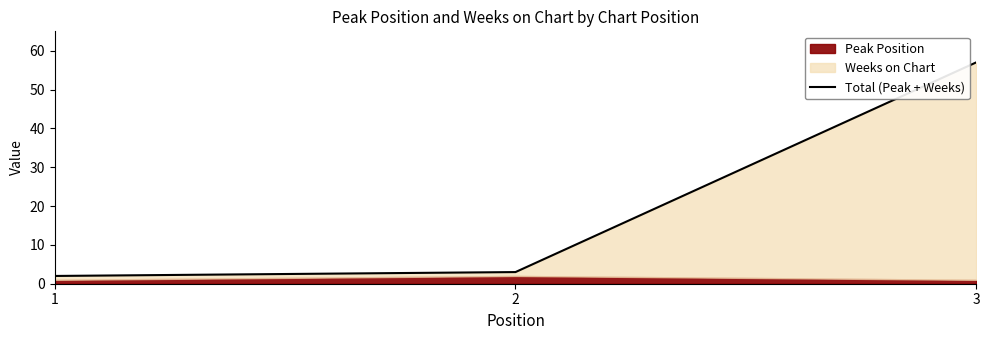

The chart shows a value of 2 at 1. True or false?

True